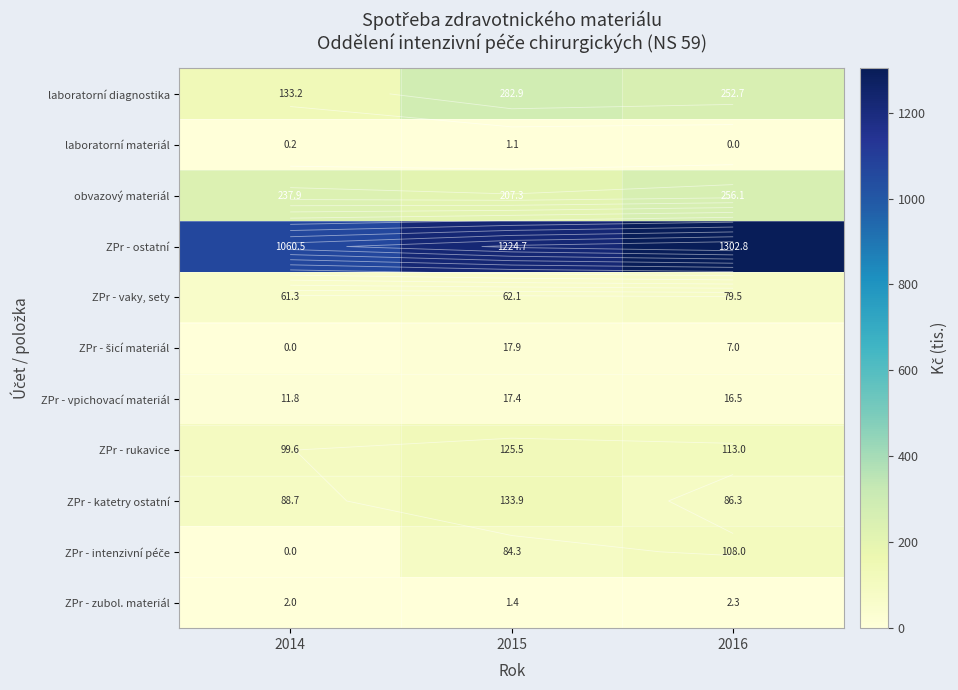

How many distinct data groups are displayed?

11